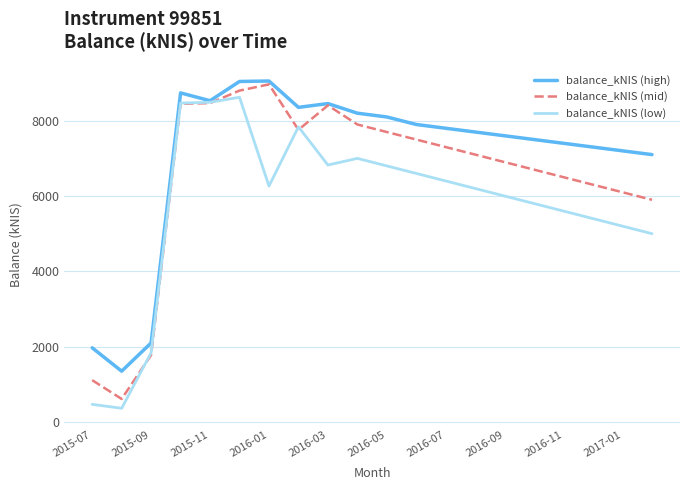

What is the lowest value of the balance_kNIS (low) series?

362.9